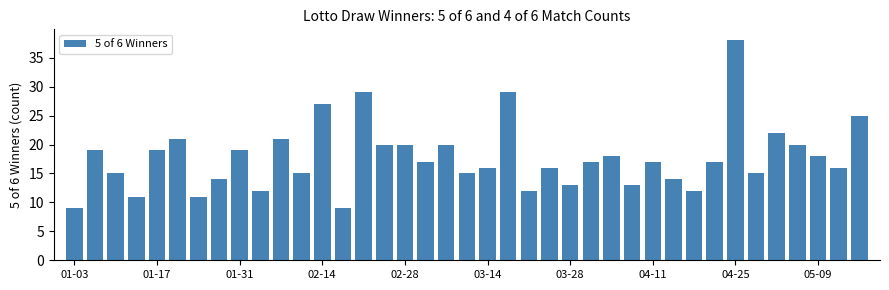

Reading left to right, transcribe all the data shown in this chart.

9	19	15	11	19	21	11	14	19	12	21	15	27	9	29	20	20	17	20	15	16	29	12	16	13	17	18	13	17	14	12	17	38	15	22	20	18	16	25